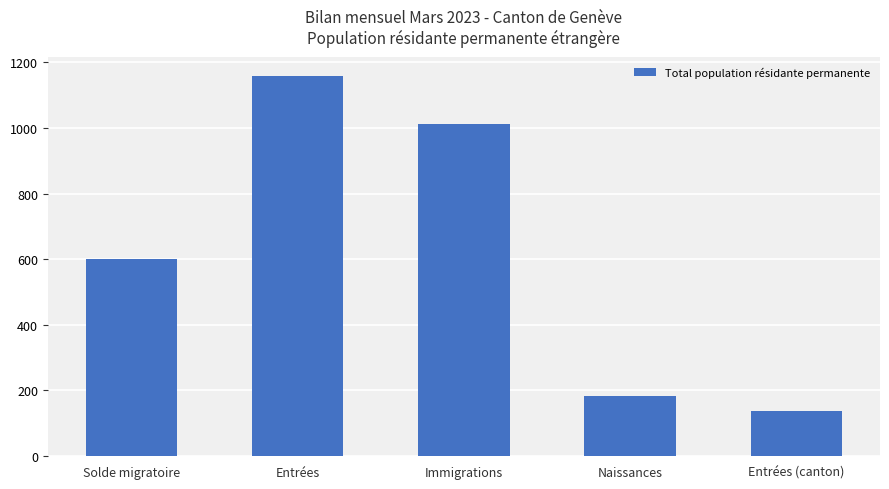

What is the label of the 1st bar from the left?

Solde migratoire